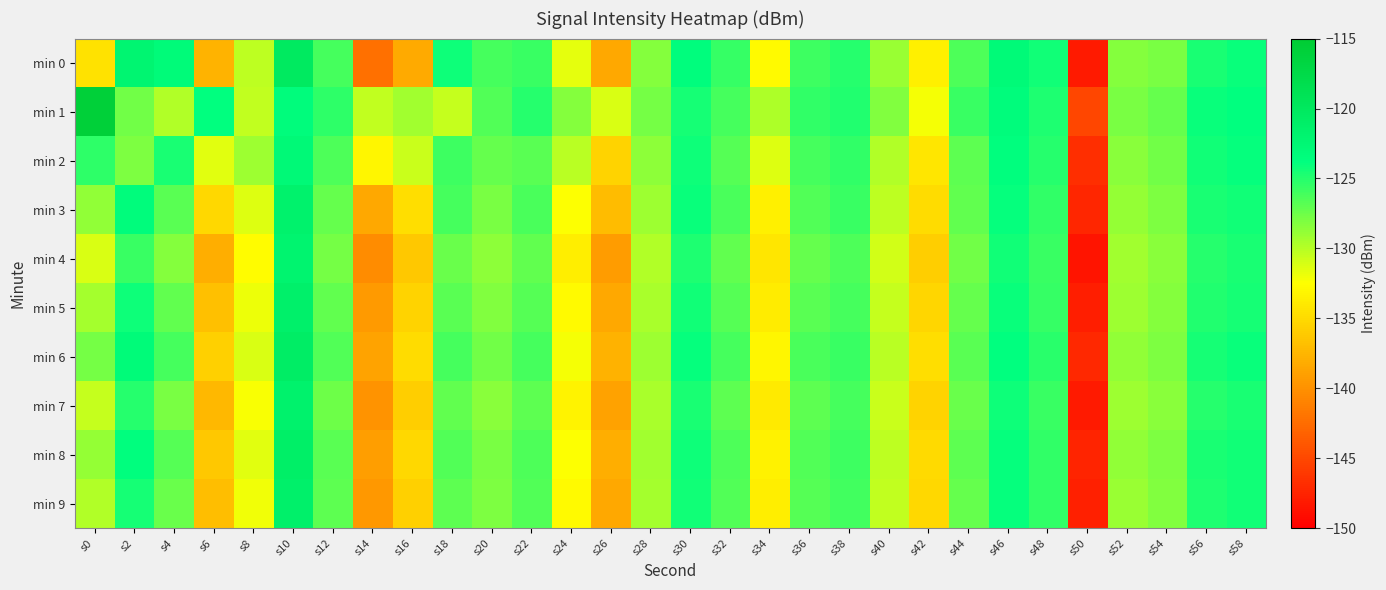

Reading left to right, list all the values displayed in this chart.

min 0: s0=-134.5	s2=-122.1	s4=-123.2	s6=-137.6	s8=-130.3	s10=-120.2	s12=-126.1	s14=-142.3	s16=-138.3	s18=-124.2	s20=-126.2	s22=-125.8	s24=-131.7	s26=-138.5	s28=-128.3	s30=-123.5	s32=-125.5	s34=-132.8	s36=-125.8	s38=-125.0	s40=-129.0	s42=-133.5	s44=-126.4	s46=-123.0	s48=-124.4	s50=-148.2	s52=-128.3	s54=-127.9	s56=-124.7	s58=-124.1
min 1: s0=-115.8	s2=-127.6	s4=-129.8	s6=-123.8	s8=-130.4	s10=-123.4	s12=-125.4	s14=-130.4	s16=-129.4	s18=-130.6	s20=-126.5	s22=-125.1	s24=-128.3	s26=-131.2	s28=-127.8	s30=-124.5	s32=-126.1	s34=-129.7	s36=-125.4	s38=-124.9	s40=-128.2	s42=-132.1	s44=-125.7	s46=-123.4	s48=-124.8	s50=-145.2	s52=-127.9	s54=-127.2	s56=-124.1	s58=-123.8
min 2: s0=-125.3	s2=-128.1	s4=-124.7	s6=-131.5	s8=-129.2	s10=-122.8	s12=-126.4	s14=-133.1	s16=-130.7	s18=-125.9	s20=-127.3	s22=-126.8	s24=-130.1	s26=-135.4	s28=-128.6	s30=-124.2	s32=-126.7	s34=-131.3	s36=-126.1	s38=-125.5	s40=-129.8	s42=-134.2	s44=-126.9	s46=-123.7	s48=-125.1	s50=-146.8	s52=-128.5	s54=-127.6	s56=-124.3	s58=-123.9
min 3: s0=-128.7	s2=-123.4	s4=-126.8	s6=-135.2	s8=-131.4	s10=-121.6	s12=-127.3	s14=-138.5	s16=-134.8	s18=-126.1	s20=-127.9	s22=-126.3	s24=-132.4	s26=-137.1	s28=-129.2	s30=-124.1	s32=-126.3	s34=-133.5	s36=-126.5	s38=-125.8	s40=-130.2	s42=-134.9	s44=-127.1	s46=-123.9	s48=-125.4	s50=-147.3	s52=-128.9	s54=-128.1	s56=-124.7	s58=-124.3
min 4: s0=-131.2	s2=-125.8	s4=-128.3	s6=-138.1	s8=-132.7	s10=-121.9	s12=-127.8	s14=-140.3	s16=-136.2	s18=-127.4	s20=-128.6	s22=-127.1	s24=-133.7	s26=-139.2	s28=-129.8	s30=-124.8	s32=-127.1	s34=-134.2	s36=-127.2	s38=-126.4	s40=-130.9	s42=-135.8	s44=-127.6	s46=-124.3	s48=-125.8	s50=-148.5	s52=-129.3	s54=-128.5	s56=-125.1	s58=-124.7
min 5: s0=-129.4	s2=-124.2	s4=-127.1	s6=-136.8	s8=-131.9	s10=-121.3	s12=-127.1	s14=-139.4	s16=-135.5	s18=-126.8	s20=-128.2	s22=-126.7	s24=-132.9	s26=-138.5	s28=-129.5	s30=-124.4	s32=-126.7	s34=-133.8	s36=-126.8	s38=-126.1	s40=-130.5	s42=-135.3	s44=-127.3	s46=-124.1	s48=-125.6	s50=-147.9	s52=-129.1	s54=-128.3	s56=-124.9	s58=-124.5
min 6: s0=-127.8	s2=-123.1	s4=-126.2	s6=-135.7	s8=-131.2	s10=-120.8	s12=-126.5	s14=-138.7	s16=-134.9	s18=-126.2	s20=-127.7	s22=-126.1	s24=-132.1	s26=-137.8	s28=-129.1	s30=-124.0	s32=-126.2	s34=-133.1	s36=-126.3	s38=-125.7	s40=-130.1	s42=-134.7	s44=-126.8	s46=-123.8	s48=-125.2	s50=-147.2	s52=-128.7	s54=-128.0	s56=-124.5	s58=-124.1
min 7: s0=-130.5	s2=-125.1	s4=-127.9	s6=-137.4	s8=-132.3	s10=-121.6	s12=-127.5	s14=-139.8	s16=-135.8	s18=-127.1	s20=-128.4	s22=-126.9	s24=-133.3	s26=-138.8	s28=-129.6	s30=-124.6	s32=-126.9	s34=-133.9	s36=-127.0	s38=-126.2	s40=-130.7	s42=-135.5	s44=-127.4	s46=-124.2	s48=-125.7	s50=-148.1	s52=-129.2	s54=-128.4	s56=-125.0	s58=-124.6
min 8: s0=-128.9	s2=-123.7	s4=-126.7	s6=-136.2	s8=-131.5	s10=-121.1	s12=-126.8	s14=-139.1	s16=-135.2	s18=-126.5	s20=-127.9	s22=-126.4	s24=-132.5	s26=-138.1	s28=-129.3	s30=-124.2	s32=-126.4	s34=-133.4	s36=-126.6	s38=-125.9	s40=-130.3	s42=-135.0	s44=-127.0	s46=-123.9	s48=-125.4	s50=-147.5	s52=-128.8	s54=-128.1	s56=-124.7	s58=-124.3
min 9: s0=-129.8	s2=-124.5	s4=-127.4	s6=-136.9	s8=-132.0	s10=-121.4	s12=-127.0	s14=-139.6	s16=-135.7	s18=-126.9	s20=-128.1	s22=-126.6	s24=-132.8	s26=-138.4	s28=-129.4	s30=-124.3	s32=-126.6	s34=-133.7	s36=-126.7	s38=-126.0	s40=-130.4	s42=-135.2	s44=-127.2	s46=-124.0	s48=-125.5	s50=-147.8	s52=-129.0	s54=-128.2	s56=-124.8	s58=-124.4